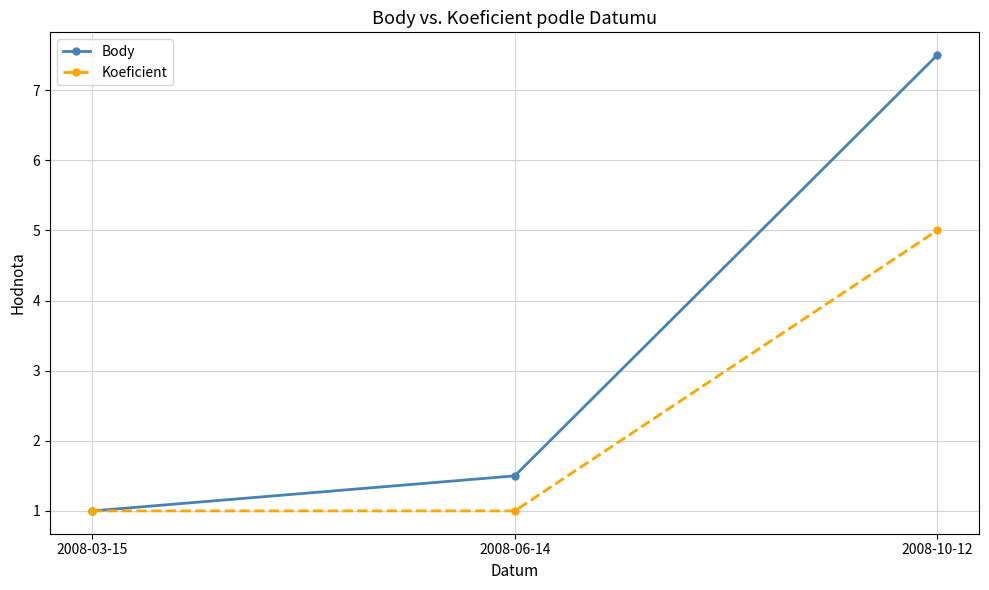

How many categories are shown in the chart?

3